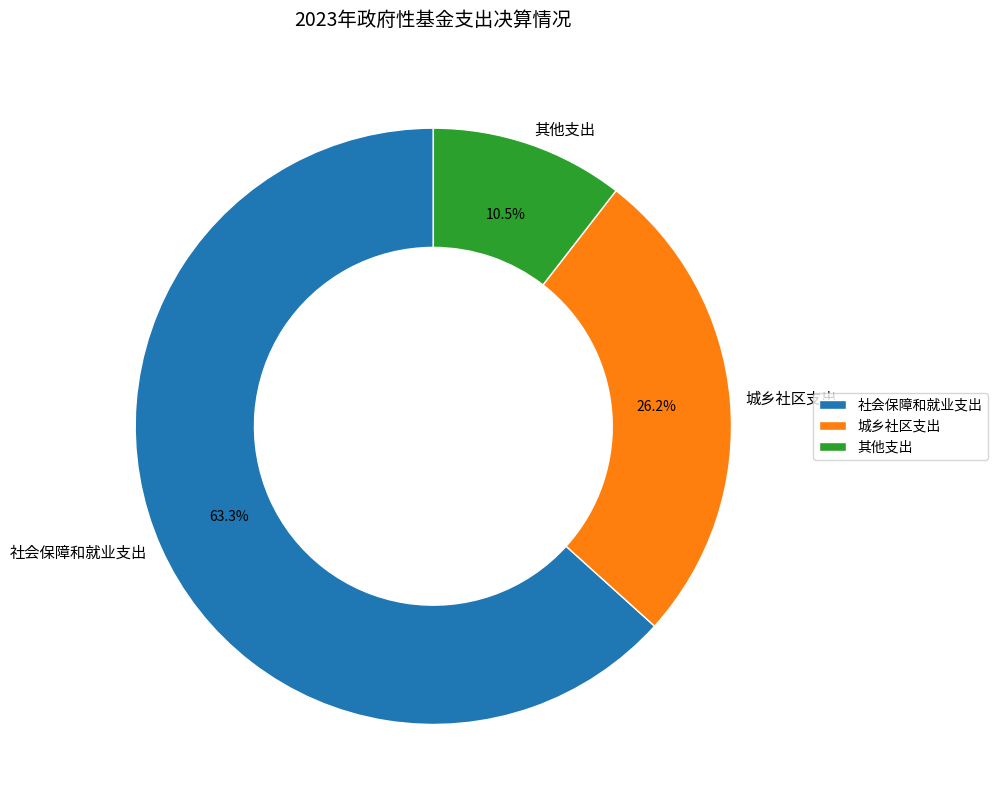

Combined, what portion of the pie is 社会保障和就业支出 and 城乡社区支出?

89.5%